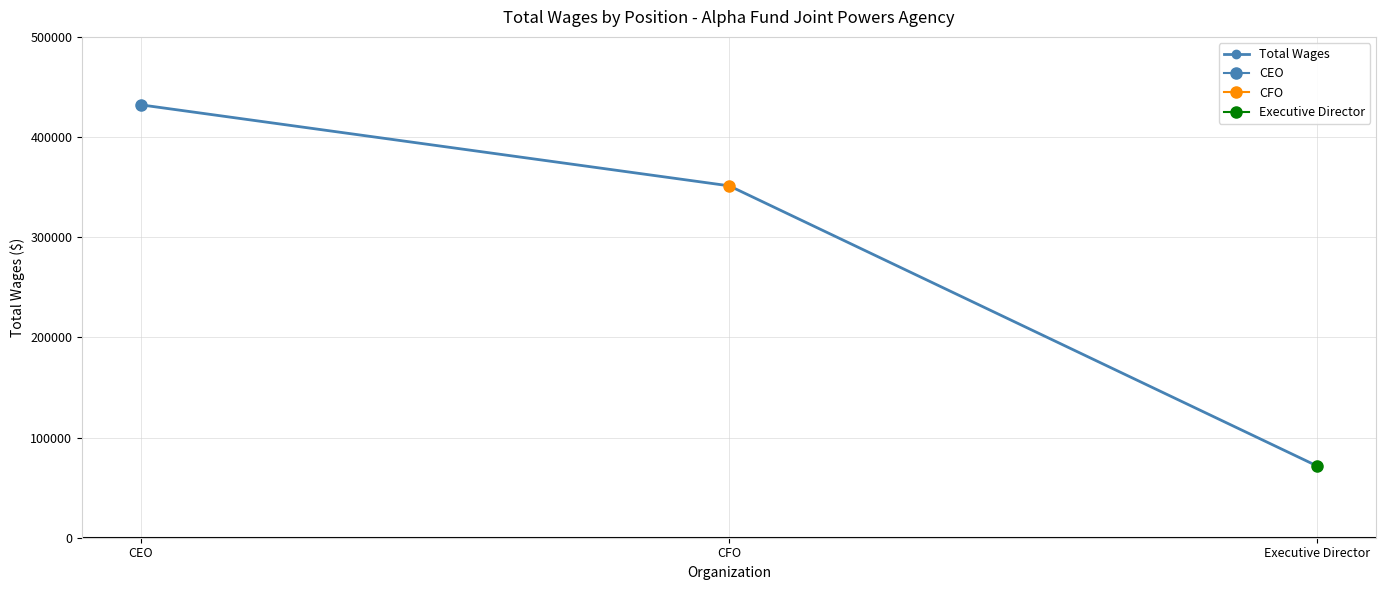

What is the ratio of the value at CFO to the value at CEO?

0.8